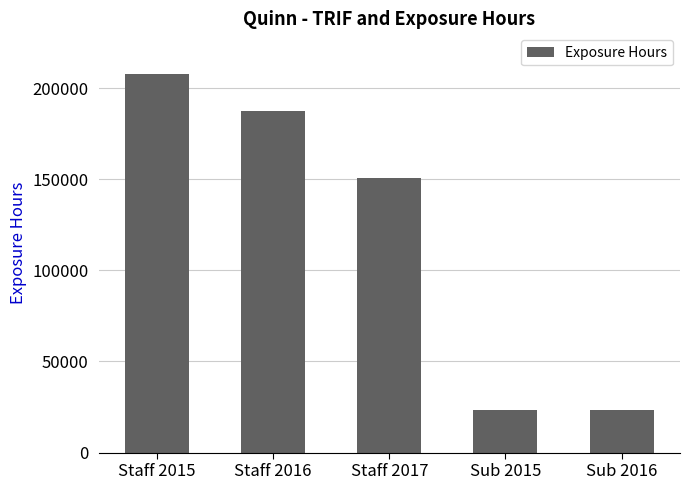

What is the sum of all values?

592111